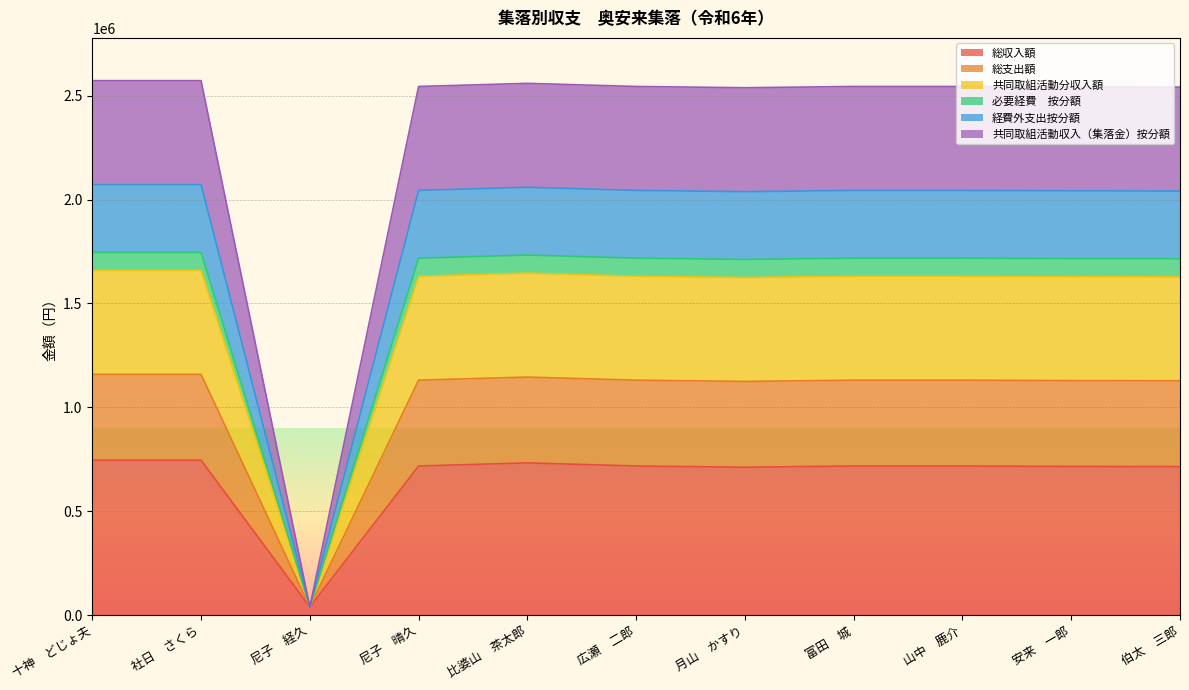

Count the number of data series in this chart.

6